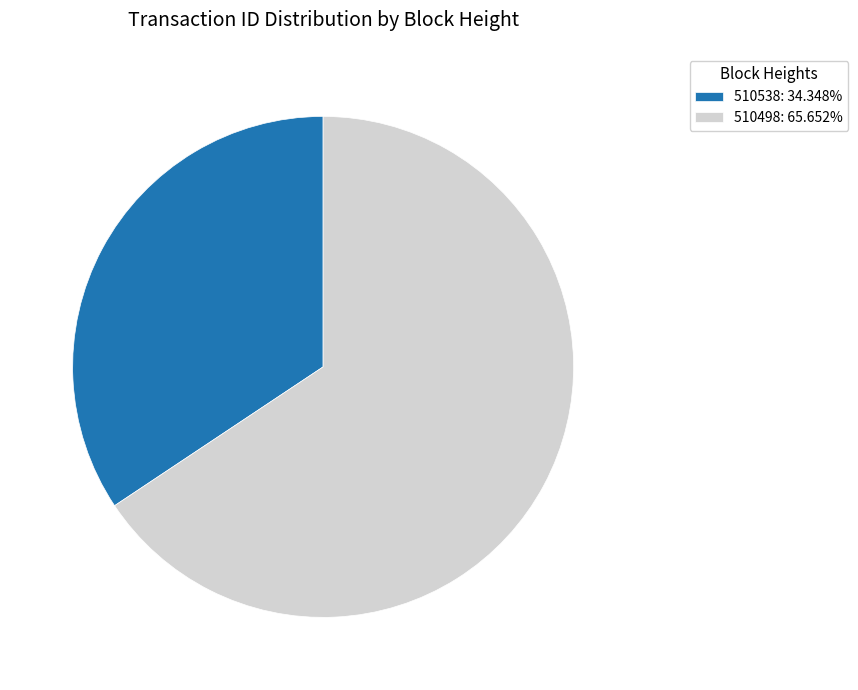

What is the largest slice in the pie chart?

510498